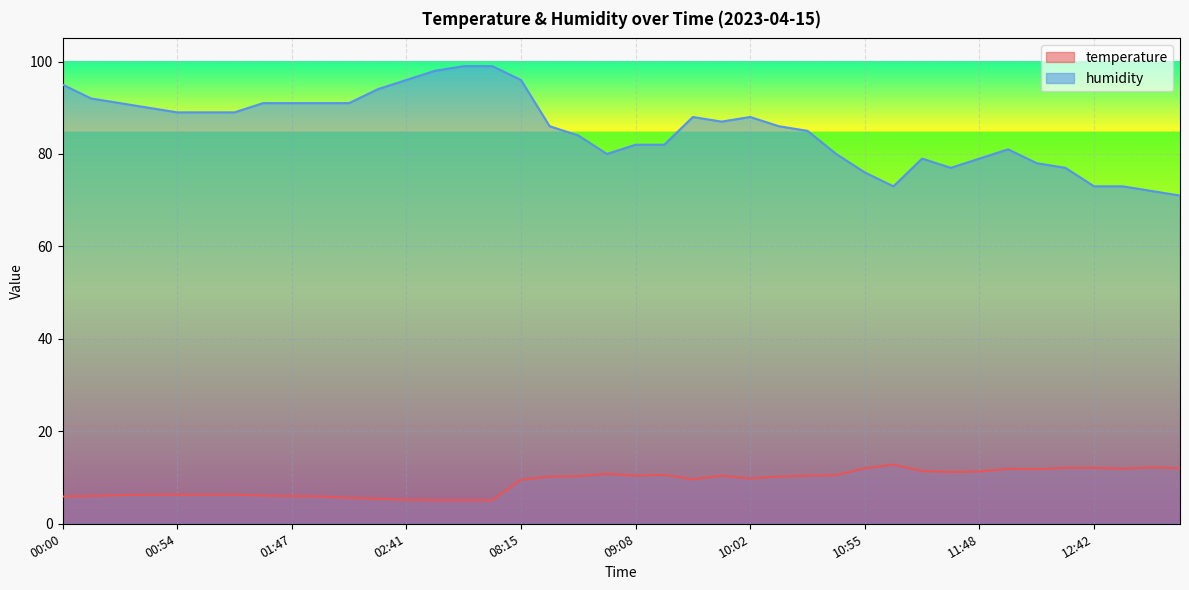

What is the maximum value shown in the chart?

99.0